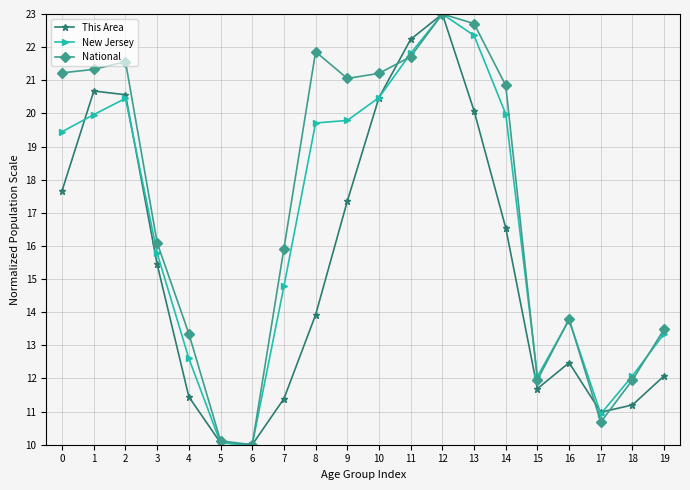

Reading right to left, transcribe all the data shown in this chart.

This Area: 19=12.1	18=11.2	17=11.0	16=12.5	15=11.7	14=16.5	13=20.1	12=23.0	11=22.2	10=20.5	9=17.4	8=13.9	7=11.4	6=10.0	5=10.1	4=11.4	3=15.4	2=20.6	1=20.7	0=17.7
New Jersey: 19=13.4	18=12.1	17=10.9	16=13.8	15=12.1	14=20.0	13=22.4	12=23.0	11=21.8	10=20.5	9=19.8	8=19.7	7=14.8	6=10.0	5=10.1	4=12.6	3=15.8	2=20.5	1=20.0	0=19.4
National: 19=13.5	18=12.0	17=10.7	16=13.8	15=12.0	14=20.8	13=22.7	12=23.0	11=21.7	10=21.2	9=21.1	8=21.9	7=15.9	6=10.0	5=10.1	4=13.4	3=16.1	2=21.6	1=21.3	0=21.2